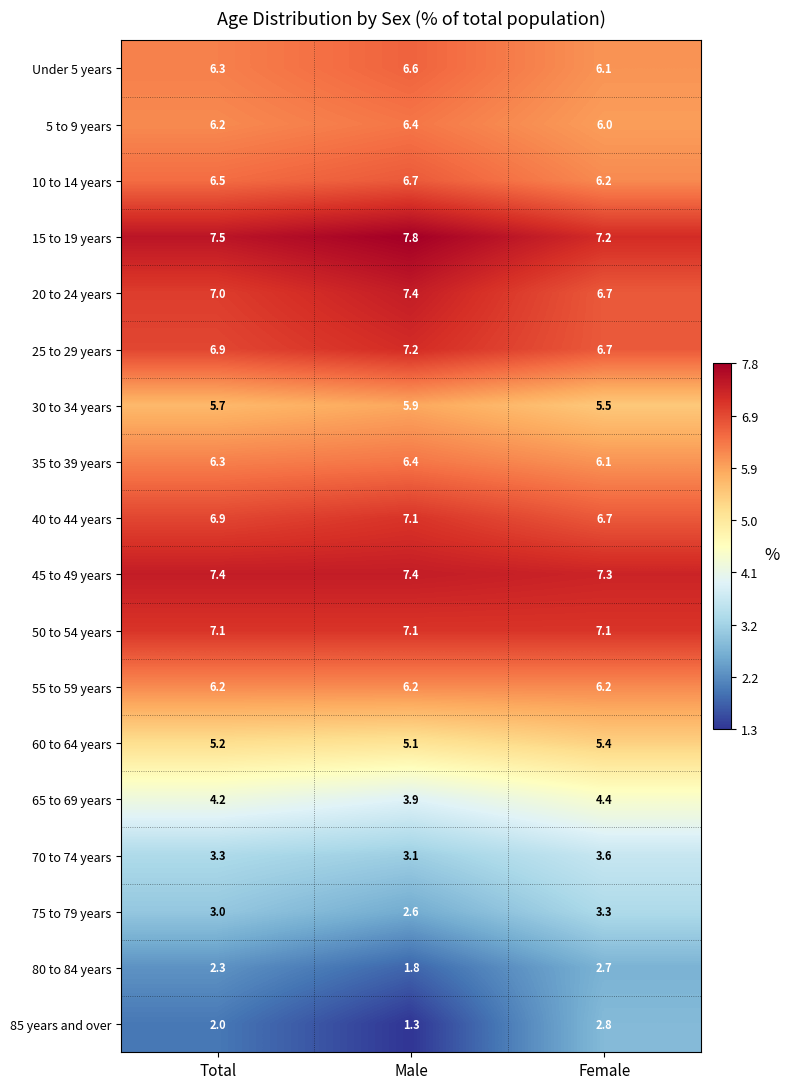

The value of 70 to 74 years at Male is 3.1. True or false?

True